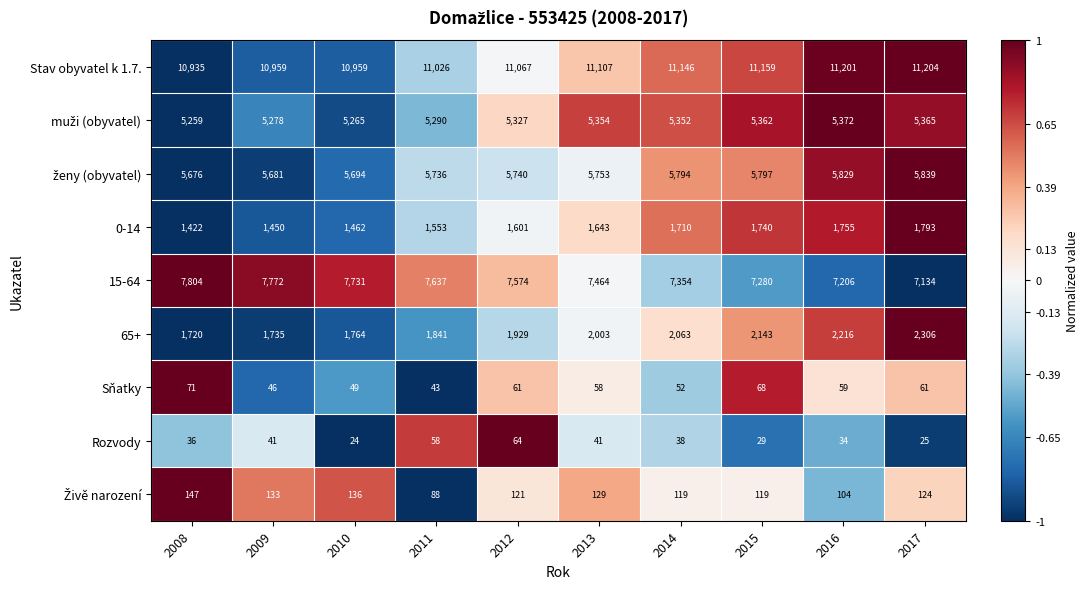

Which category has the lowest value across all series?

2010